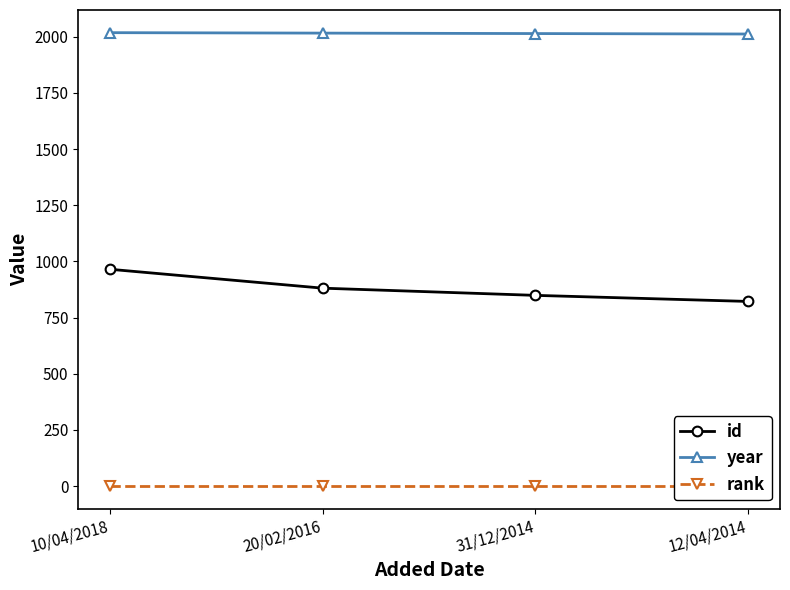

Does the chart have visible grid lines?

No